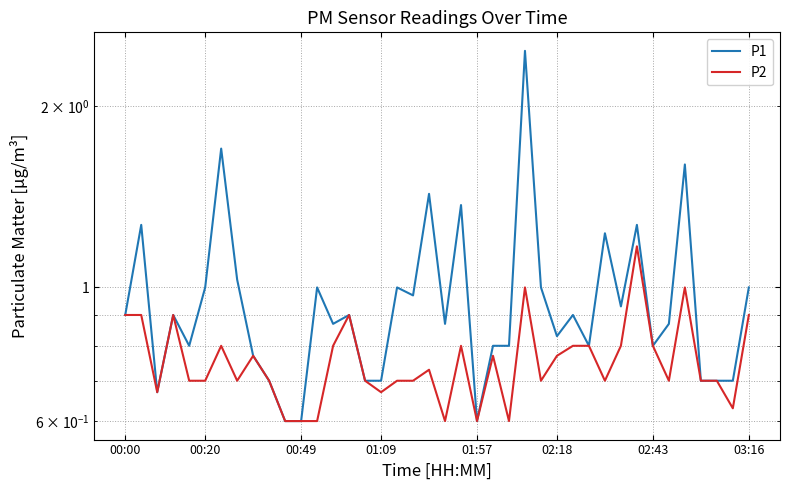

What is the highest value of the P1 series?

2.5